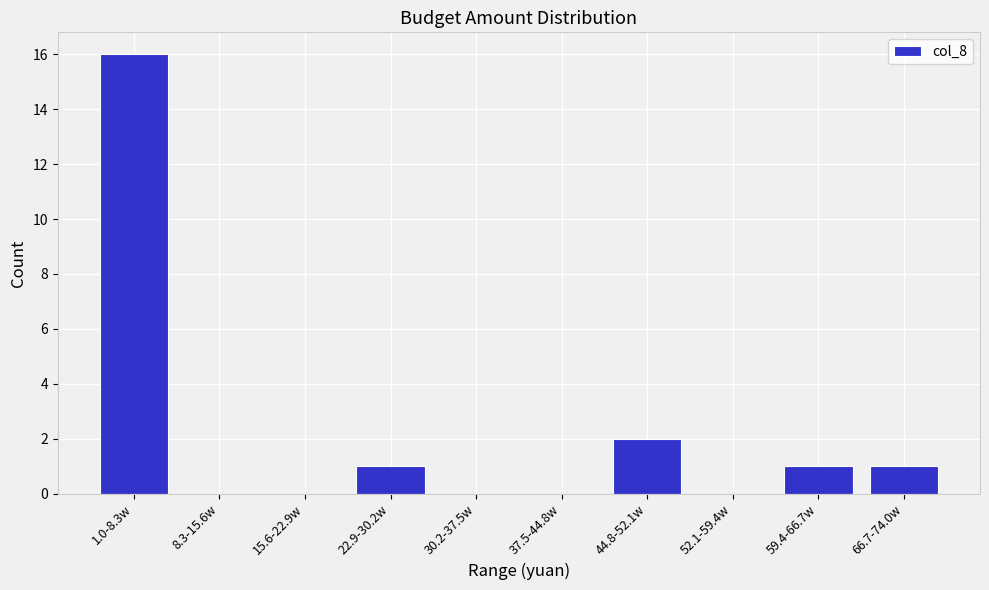

Reading left to right, list all the values displayed in this chart.

1.0-8.3w=16	8.3-15.6w=0	15.6-22.9w=0	22.9-30.2w=1	30.2-37.5w=0	37.5-44.8w=0	44.8-52.1w=2	52.1-59.4w=0	59.4-66.7w=1	66.7-74.0w=1